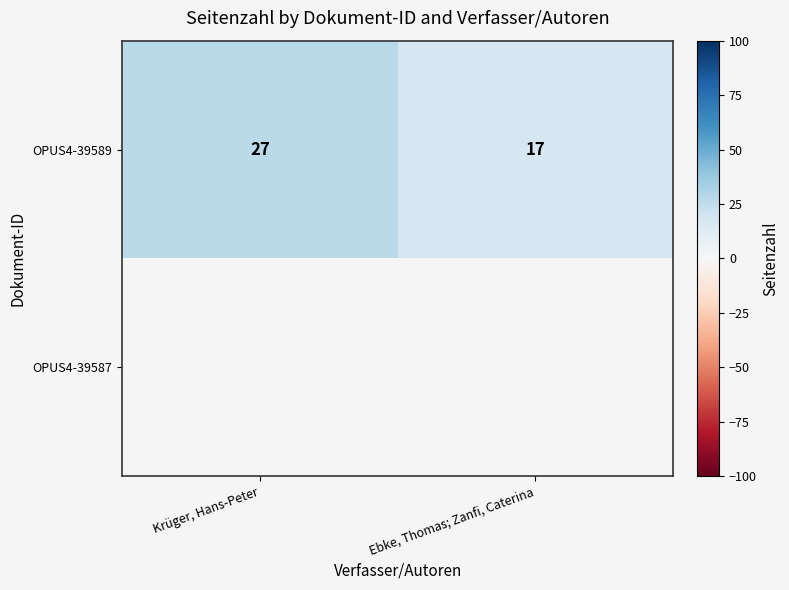

Rank the categories by OPUS4-39589 value from lowest to highest.

Ebke, Thomas; Zanfi, Caterina, Krüger, Hans-Peter